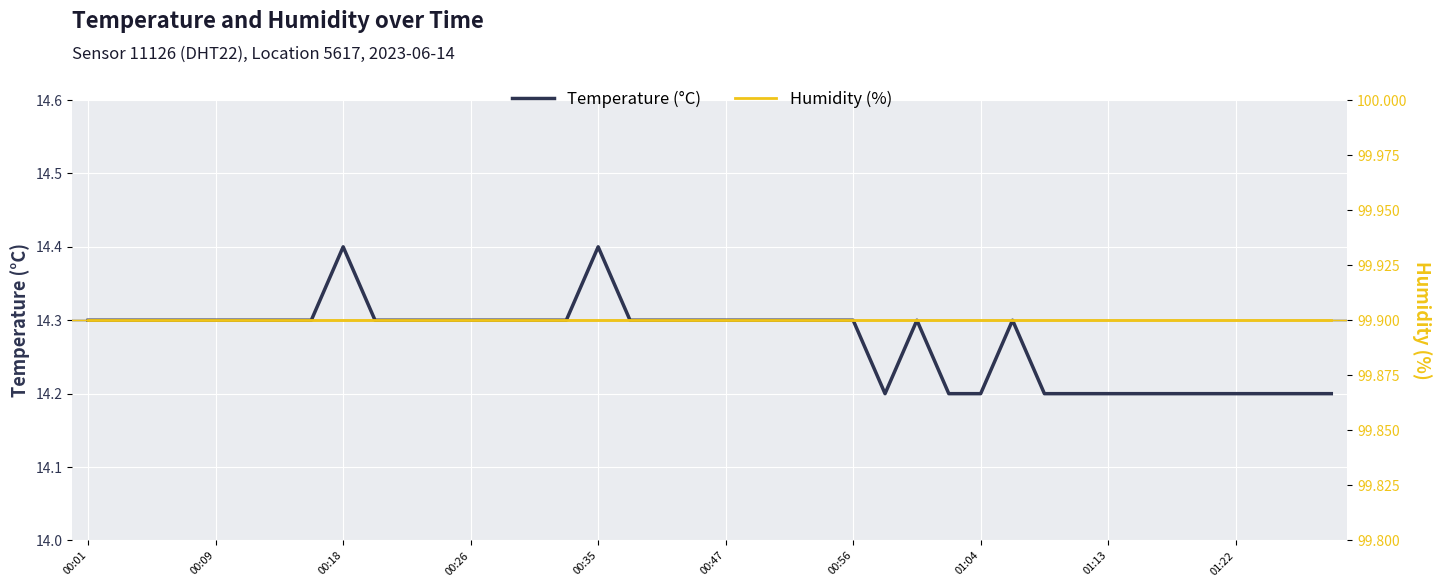

Between 18 and 39, which series saw the biggest shift?

temperature